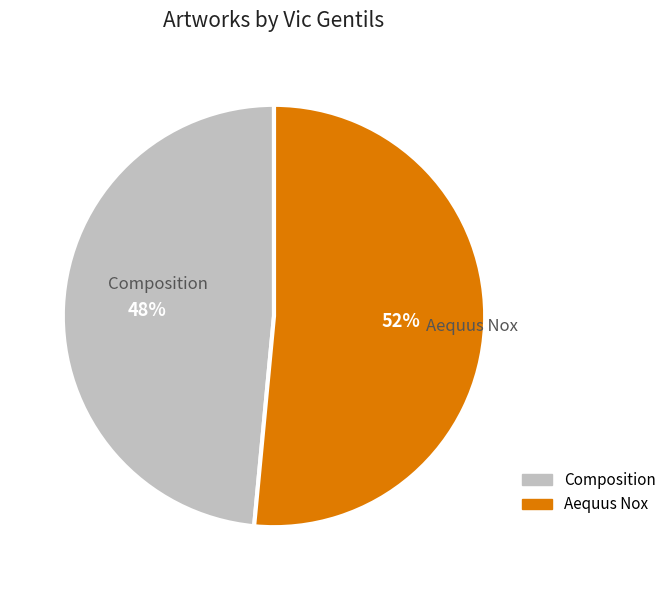

To the nearest percent, what percentage of the pie is Aequus Nox?

52%